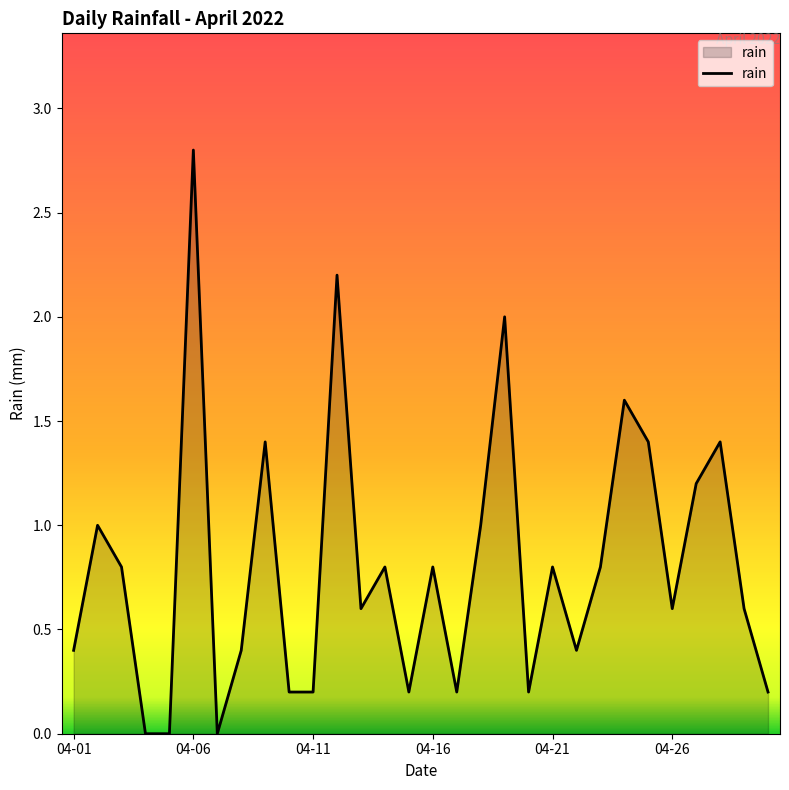

What is the difference between the maximum and minimum values?

2.8